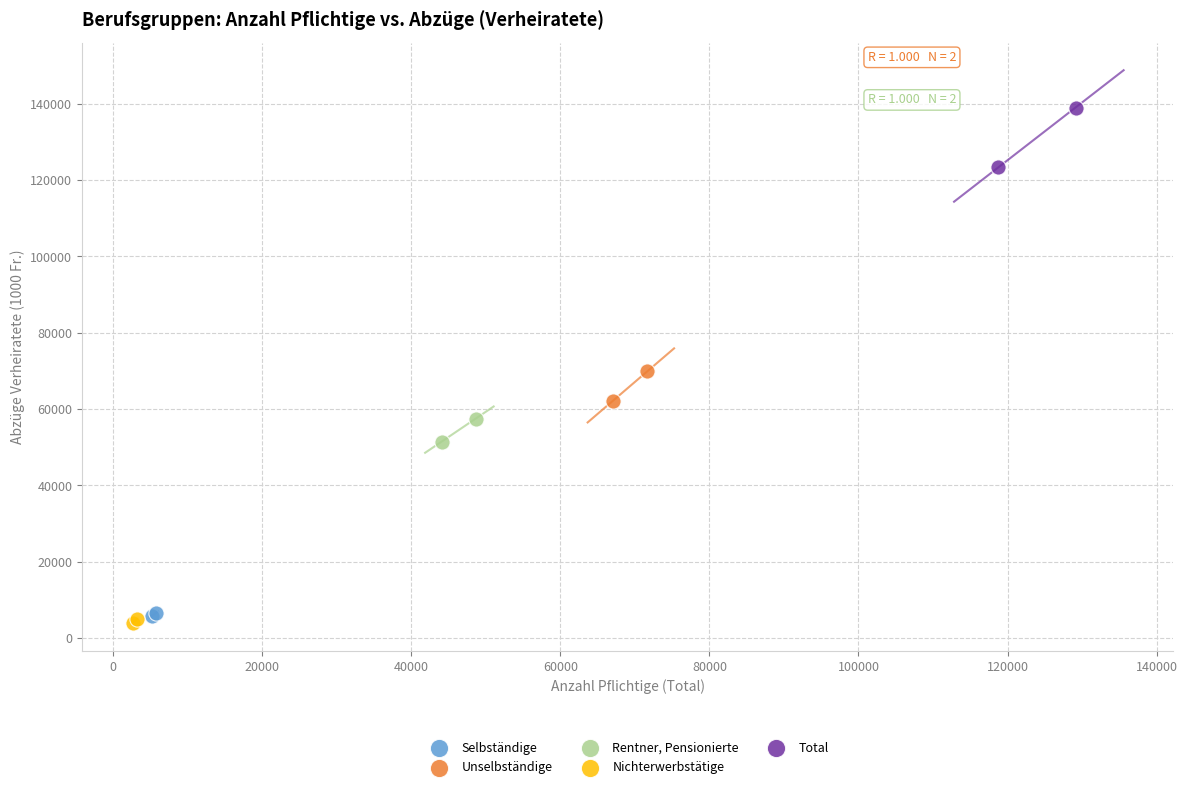

Which series has the widest spread of Y values?

Total